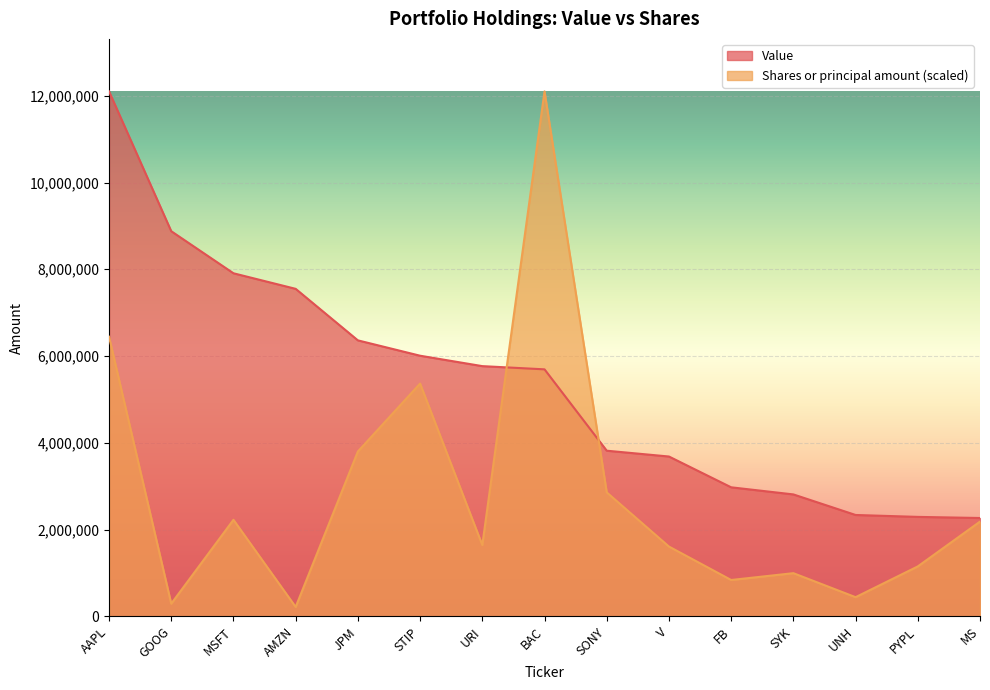

Reading left to right, what are all the values shown in this chart?

Value: AAPL=12102000.0	GOOG=8878000.0	MSFT=7908000.0	AMZN=7549000.0	JPM=6361000.0	STIP=6007000.0	URI=5767000.0	BAC=5693000.0	SONY=3817000.0	V=3683000.0	FB=2973000.0	SYK=2809000.0	UNH=2335000.0	PYPL=2291000.0	MS=2265000.0
Shares or principal amount: AAPL=6445163.8	GOOG=290137.8	MSFT=2223601.8	AMZN=214104.3	JPM=3798838.3	STIP=5364996.2	URI=1641245.7	BAC=12102000.0	SONY=2855985.0	V=1607011.7	FB=835990.3	SYK=993447.8	UNH=439840.6	PYPL=1149013.8	MS=2182464.3